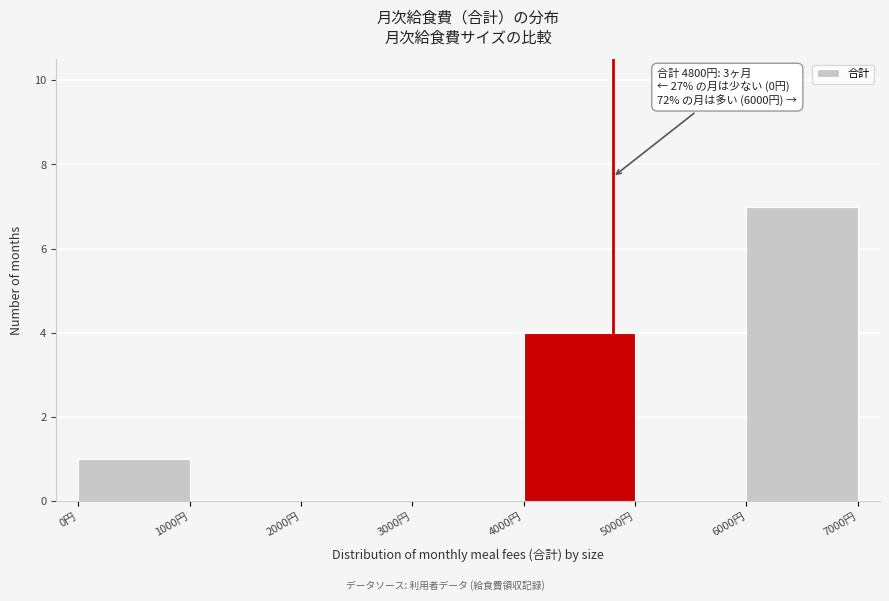

Which range on the x-axis has the tallest bar?

6000 to 7000